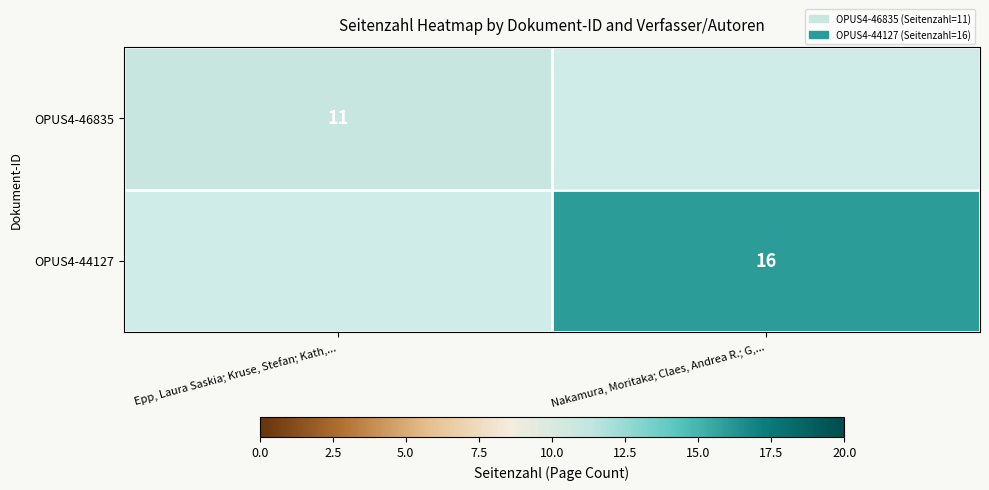

The OPUS4-46835 series shows 11 at Epp, Laura Saskia; Kruse, Stefan; Kath,.... True or false?

True